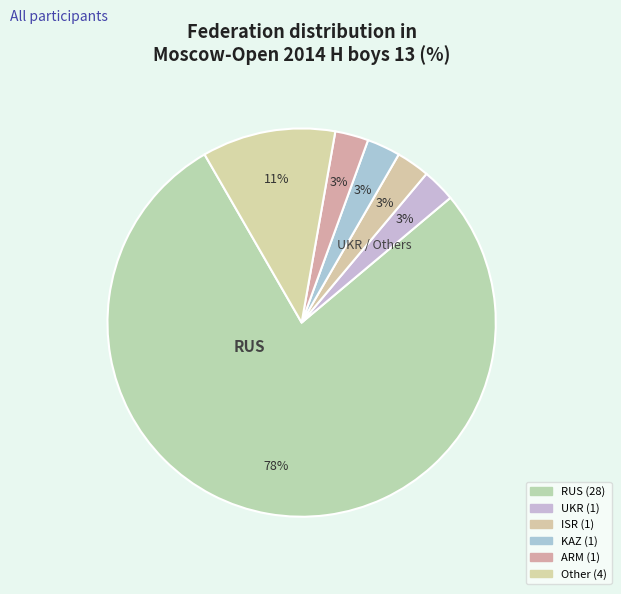

Is it true that ISR is 3% of the pie?

True